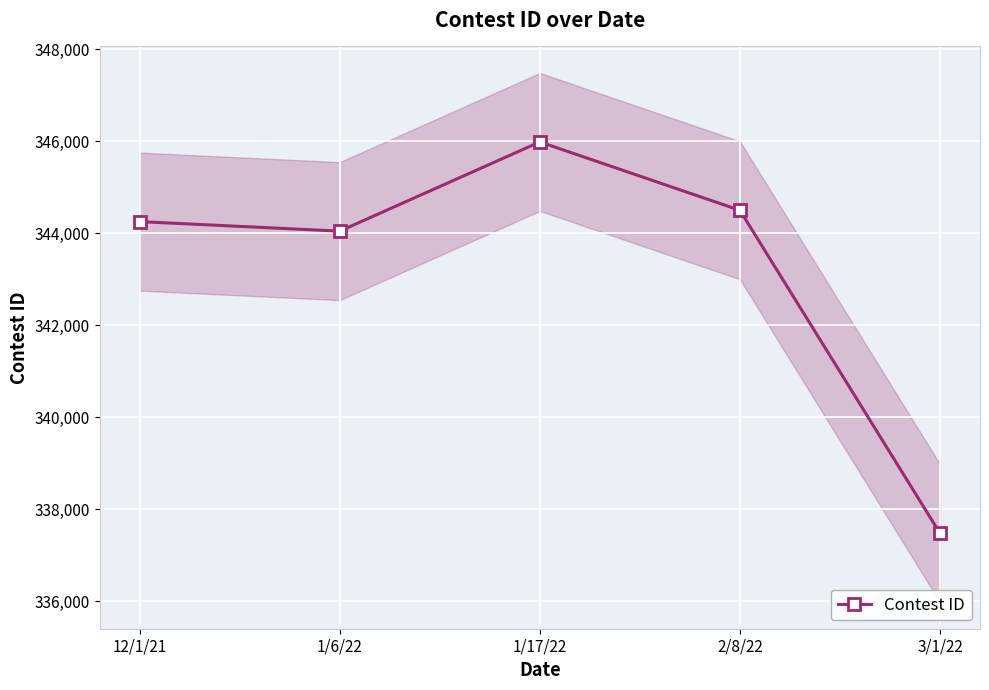

What is the maximum value shown in the chart?

345981